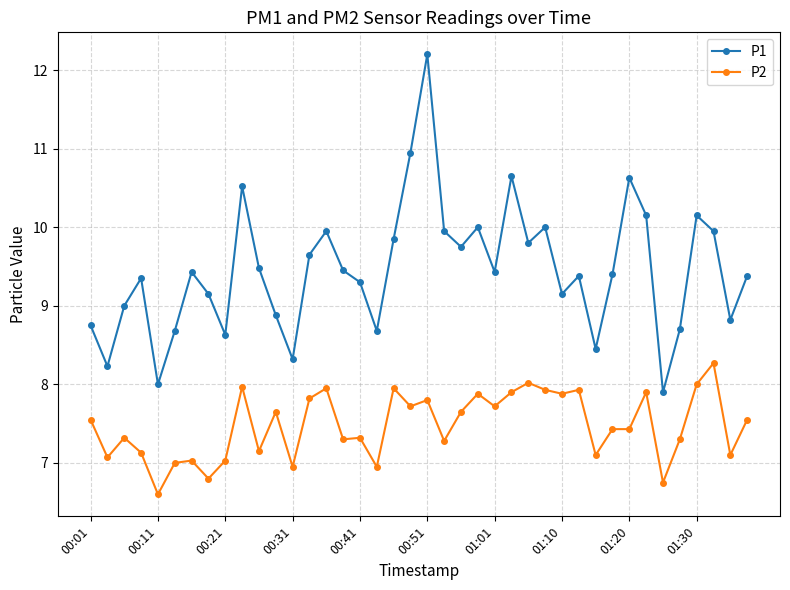

Which series has the largest total across all categories?

P1